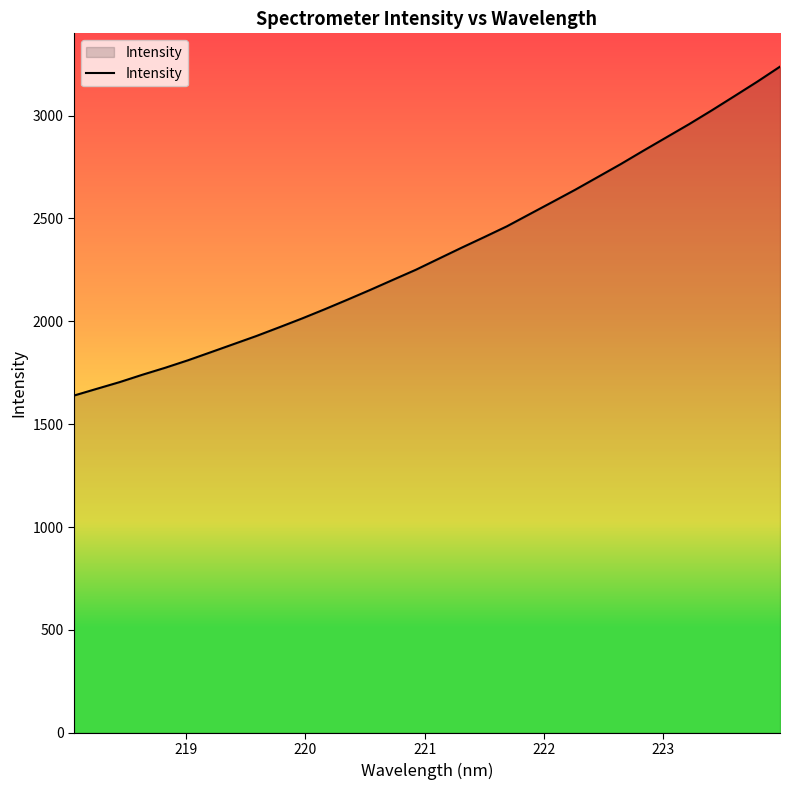

What is the smallest value displayed?

1639.3